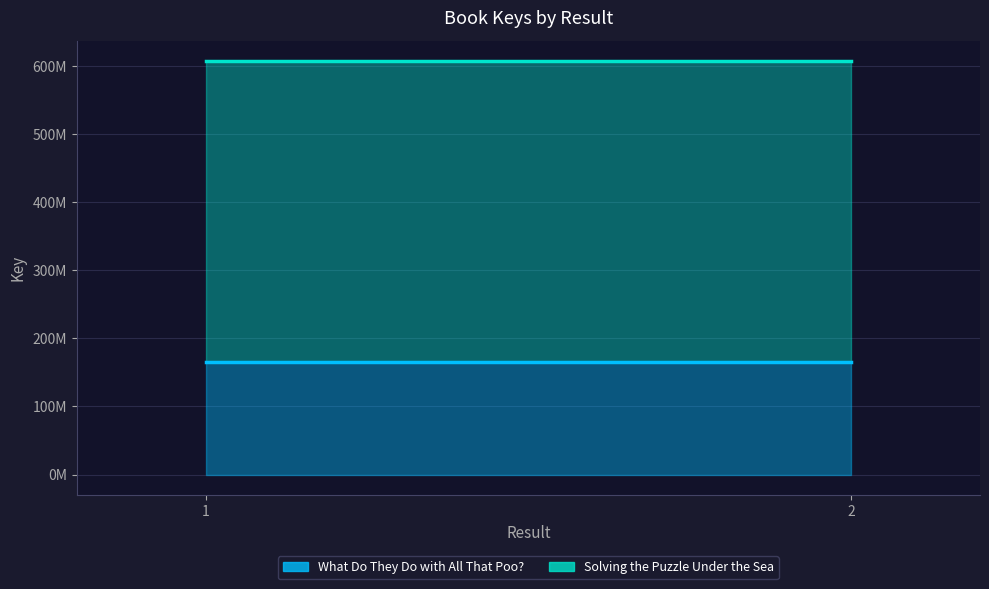

Rank the series at 2 from lowest to highest value.

What Do They Do with All That Poo?, Solving the Puzzle Under the Sea